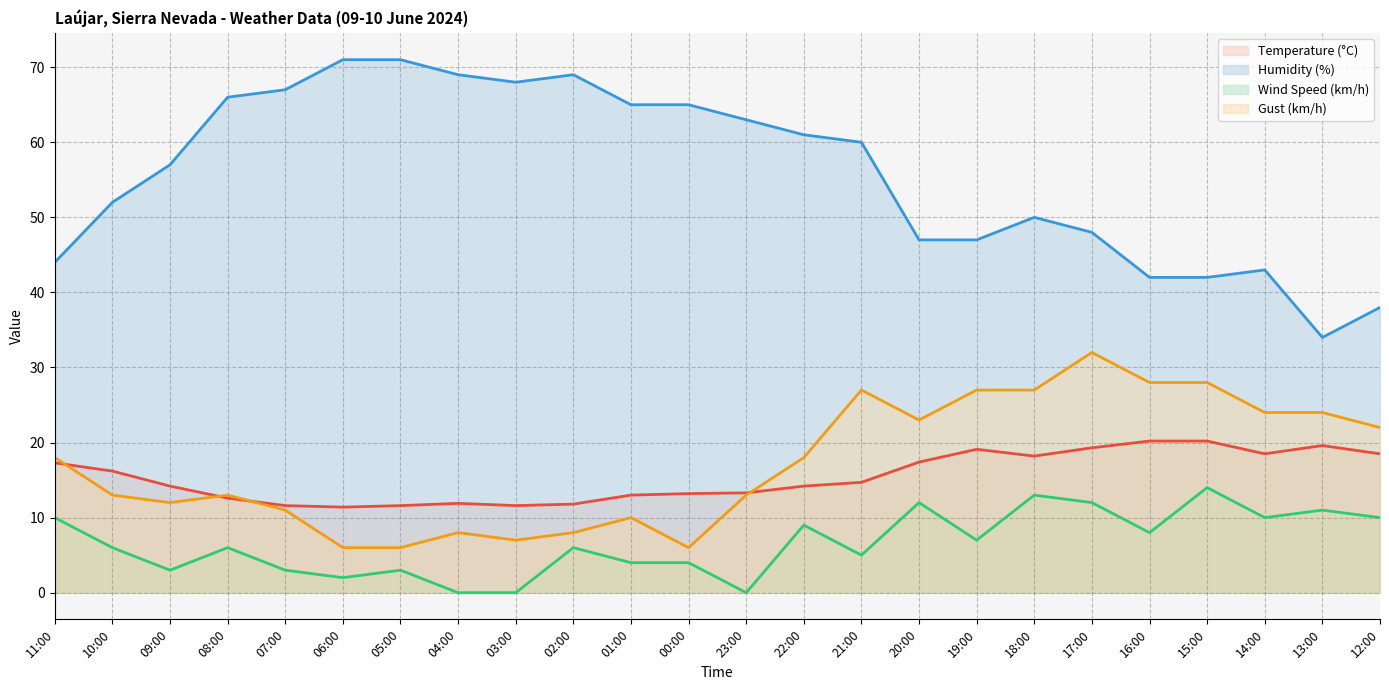

What is the difference between the highest and lowest values at 23:00?

63.0